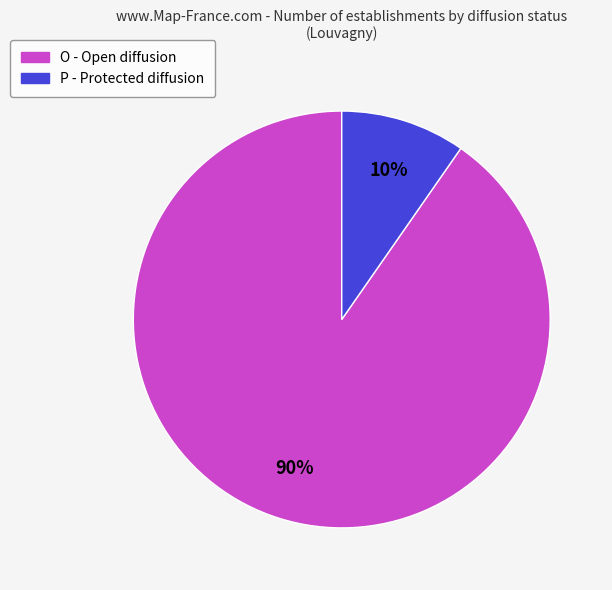

To the nearest percent, what percentage of the pie is O?

90%